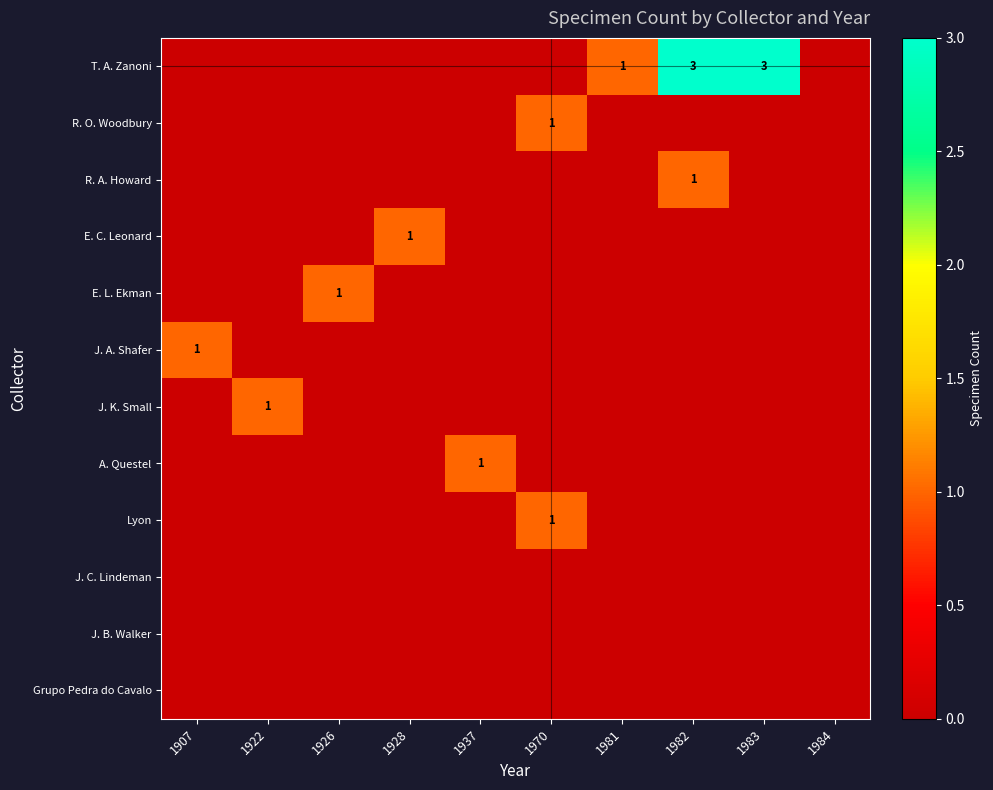

The value of R. O. Woodbury at 1970 is 1. True or false?

True